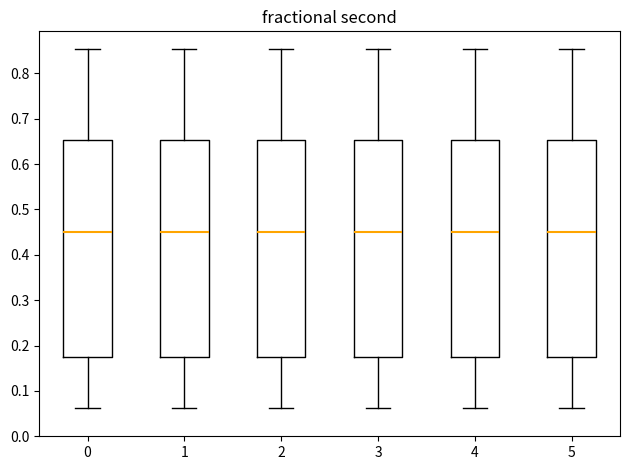

Where does the lower whisker of the box at x = 3 end on the y-axis? The values are not printed on the chart, so give them approximately, as read against the axis.

0.06